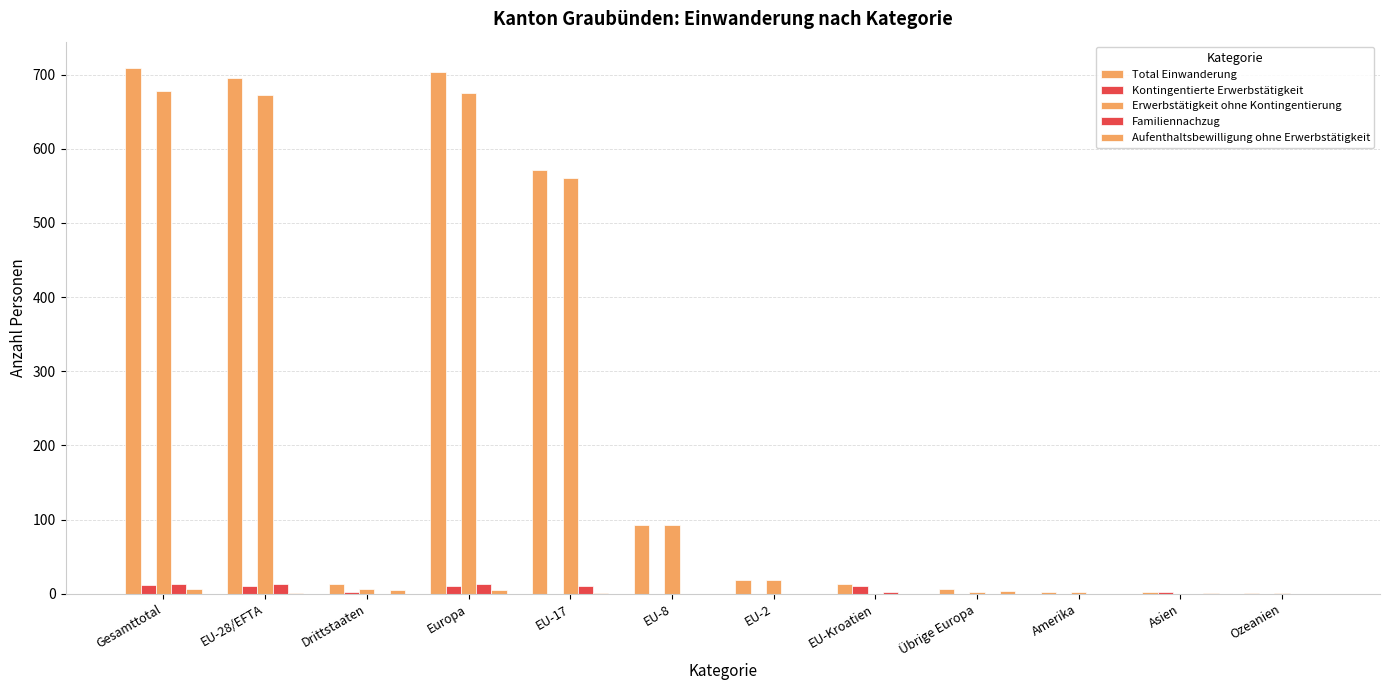

Which series changed the most between EU-8 and Übrige Europa?

Erwerbstätigkeit ohne Kontingentierung